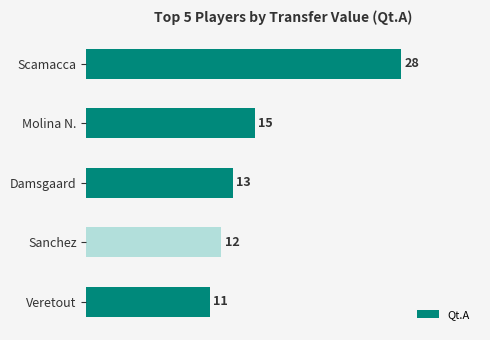

What is the change in value from Scamacca to Veretout?

-17